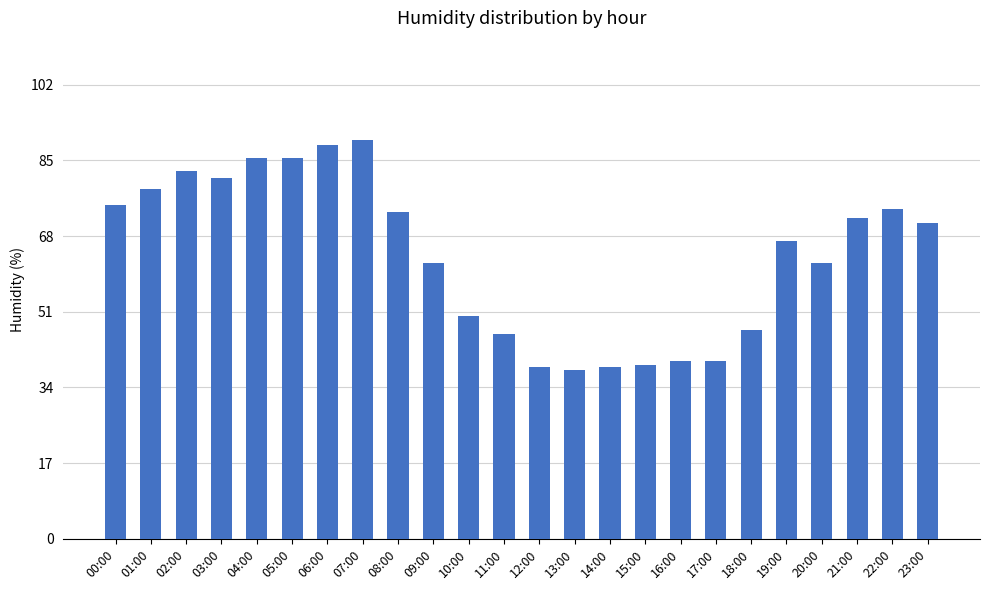

How many data points are less than 71?

12